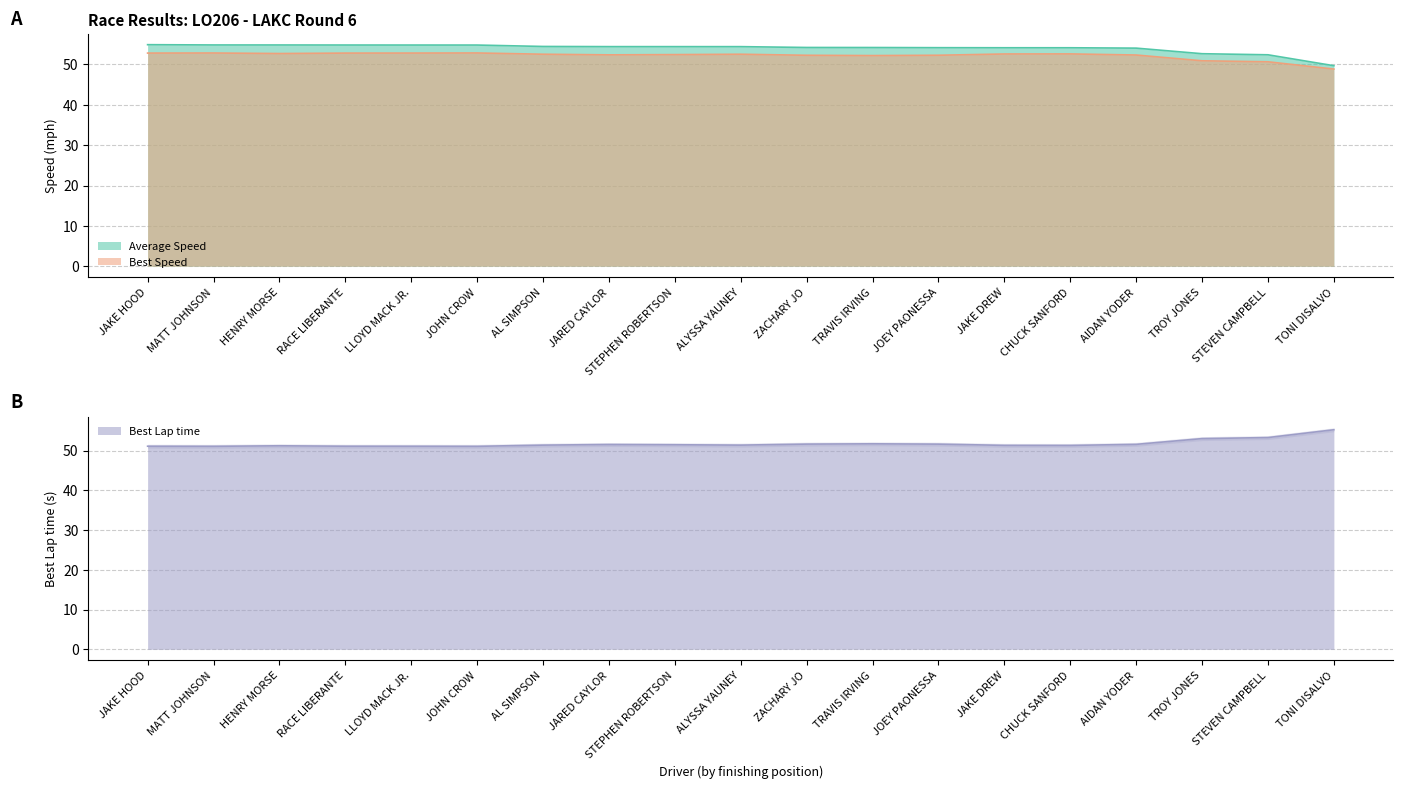

Which series has the widest spread of values?

Average Speed